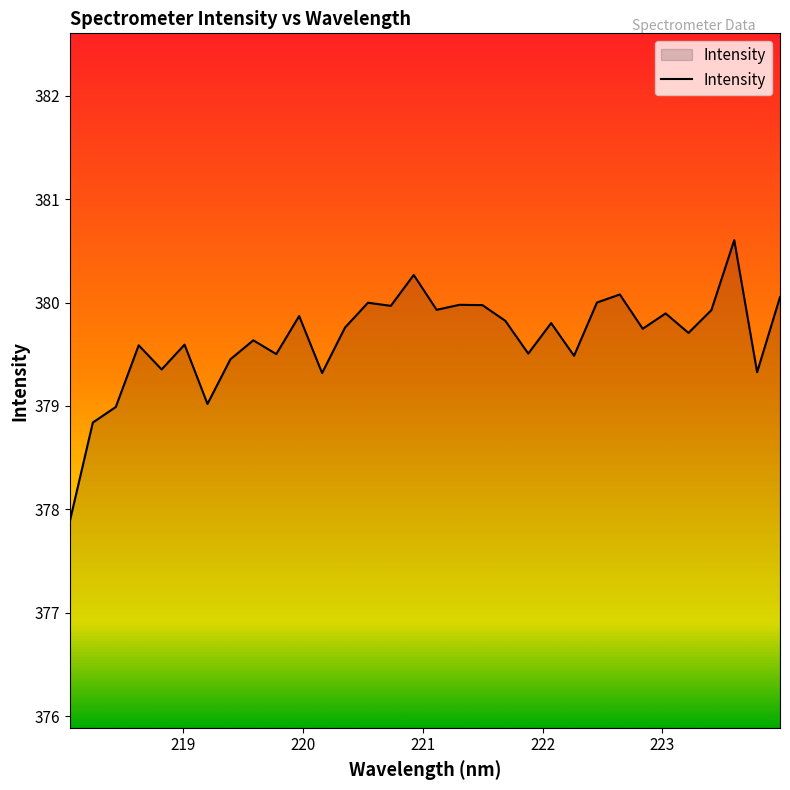

What is the smallest value displayed?

377.9